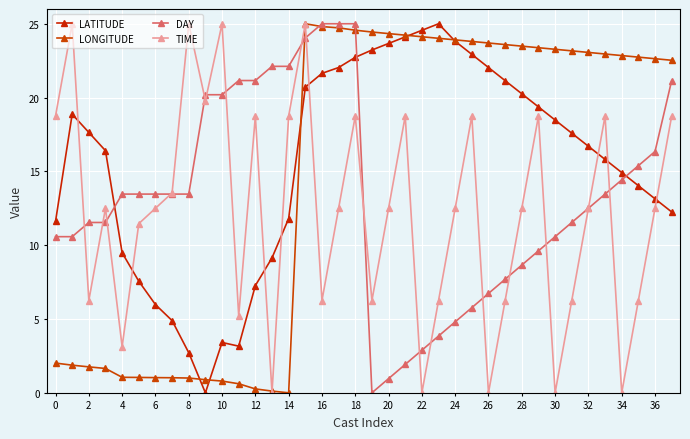

At how many categories does at least one series exceed 2?

38